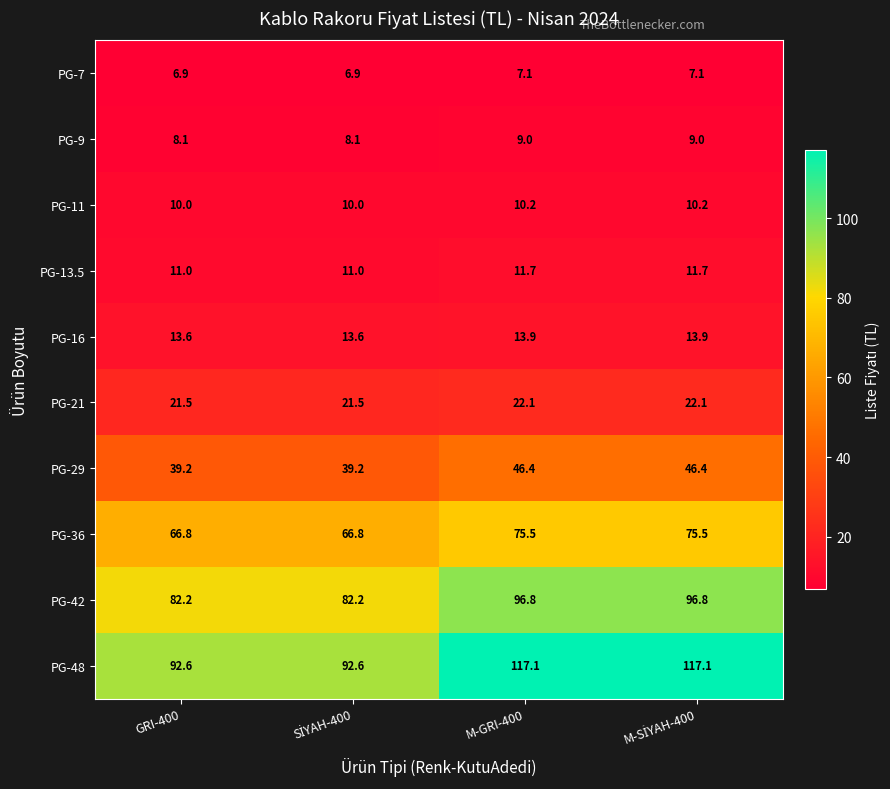

Rank the series at M-GRI-400 from highest to lowest value.

PG-48, PG-42, PG-36, PG-29, PG-21, PG-16, PG-13.5, PG-11, PG-9, PG-7